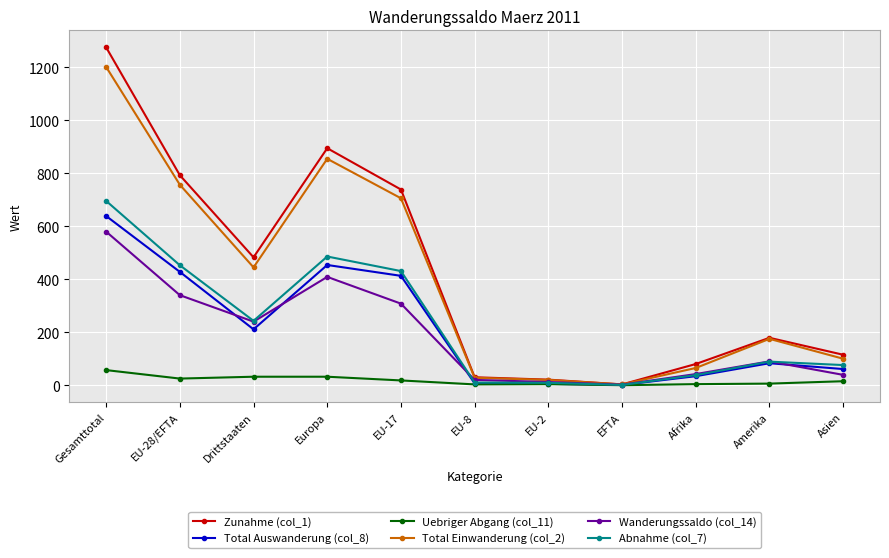

At which category does Wanderungssaldo (col_14) reach its first local valley?

Drittstaaten